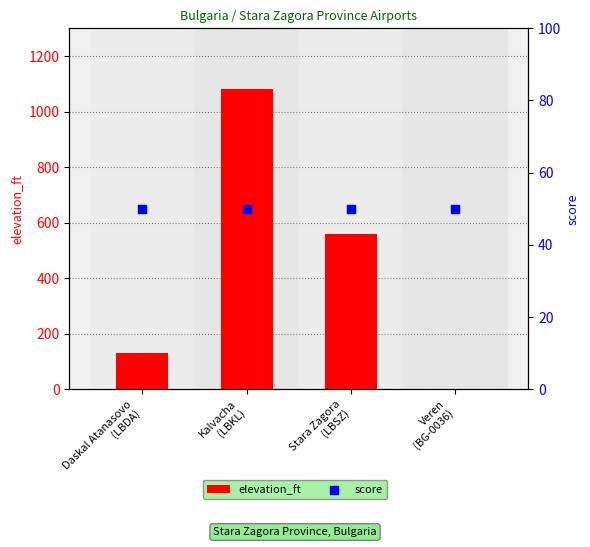

At how many categories does at least one series exceed 87?

3